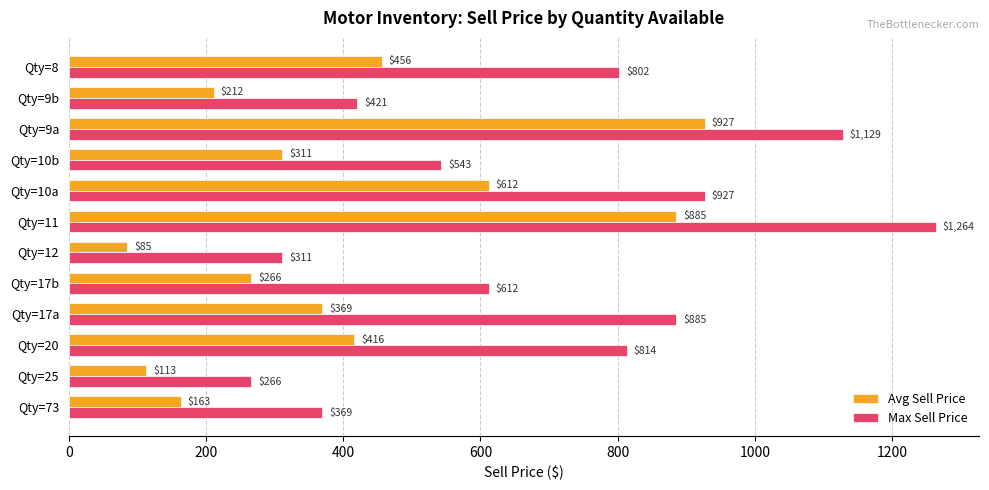

How many values in the Max Sell Price series exceed 802?

6